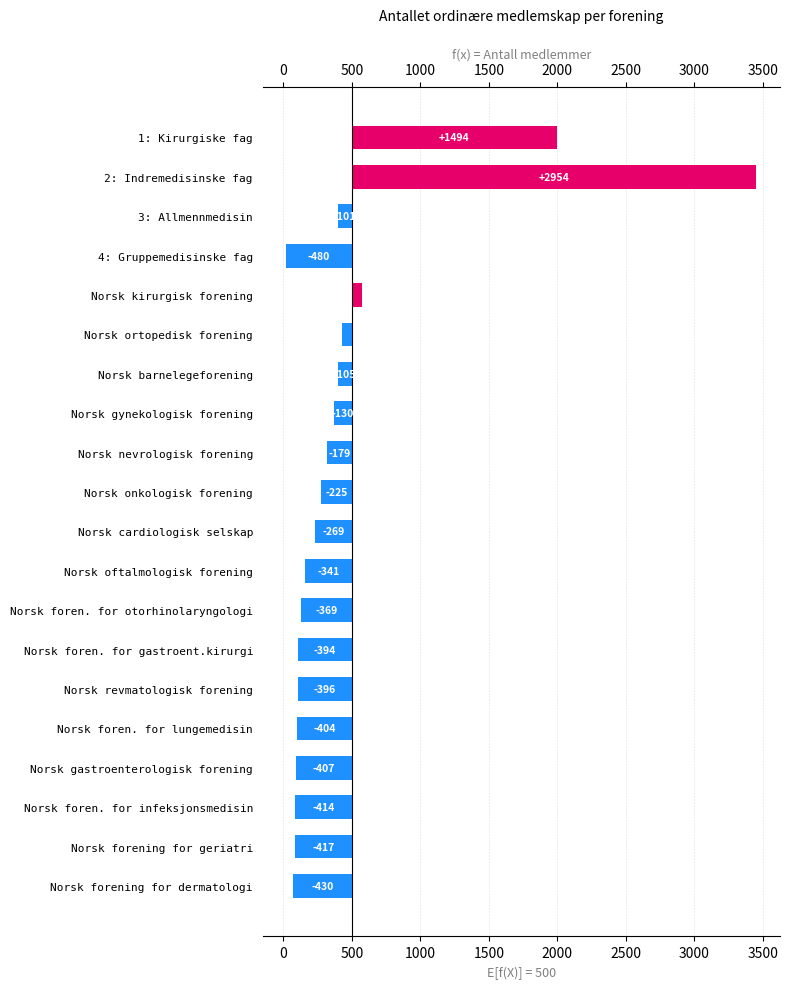

What is the sum of all values?

-617